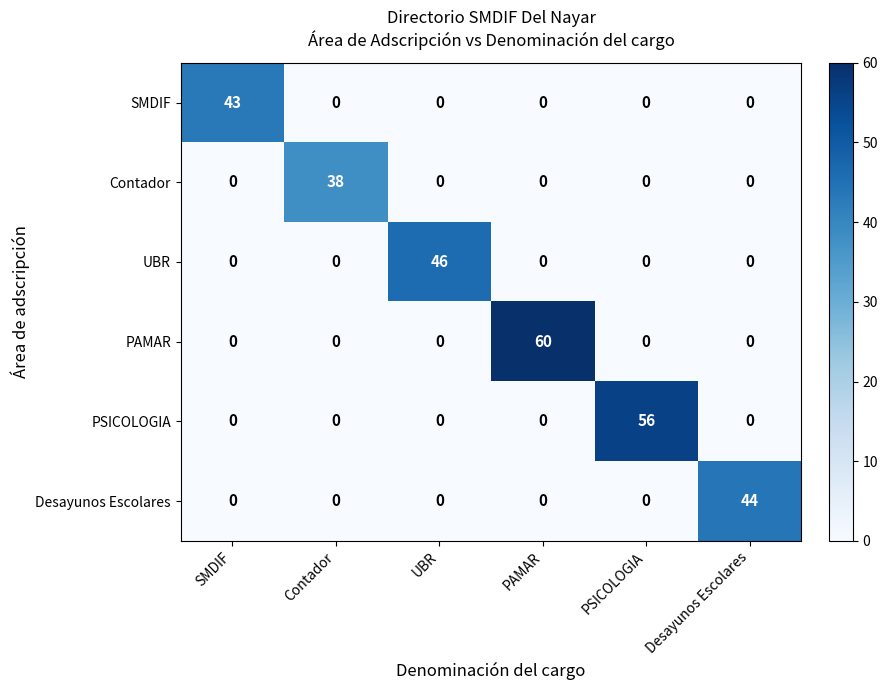

How many values in the Contador series exceed 0?

1